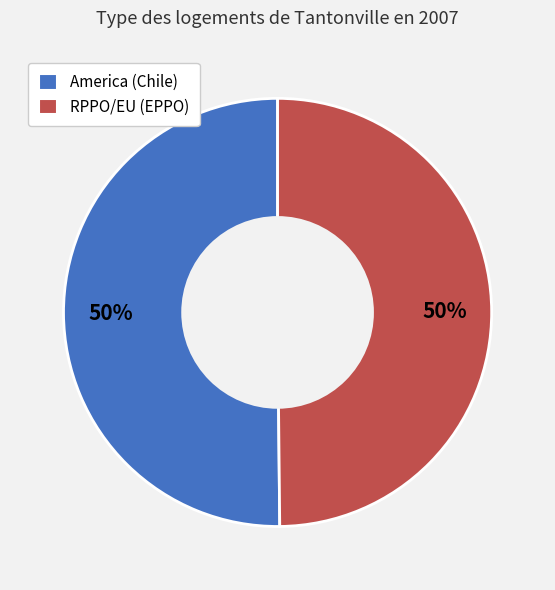

Count the number of slices in the pie.

2